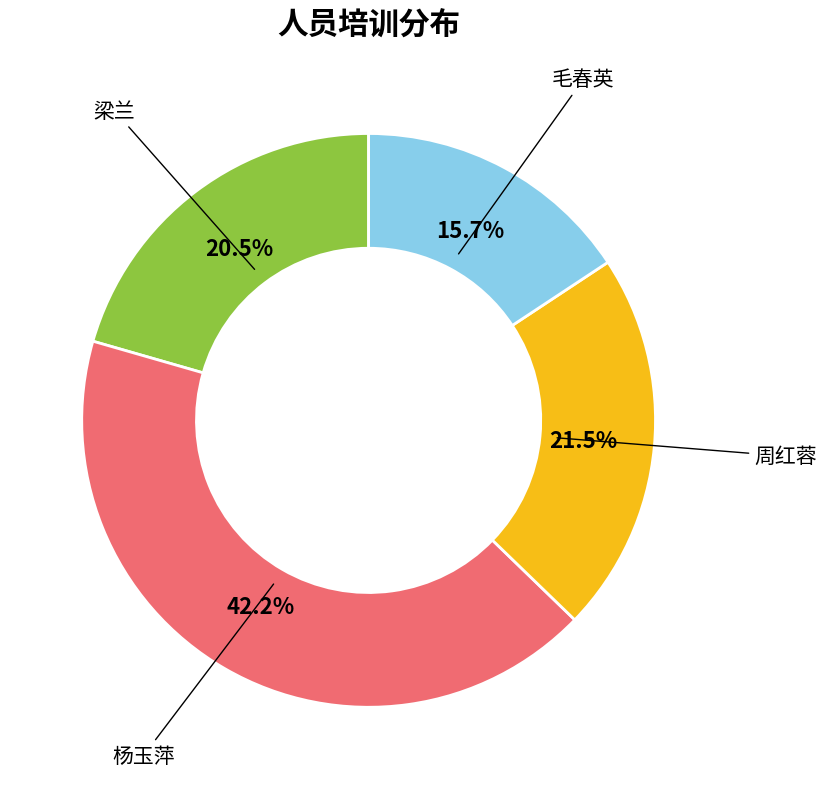

Is there any slice that represents more than half of the pie?

No